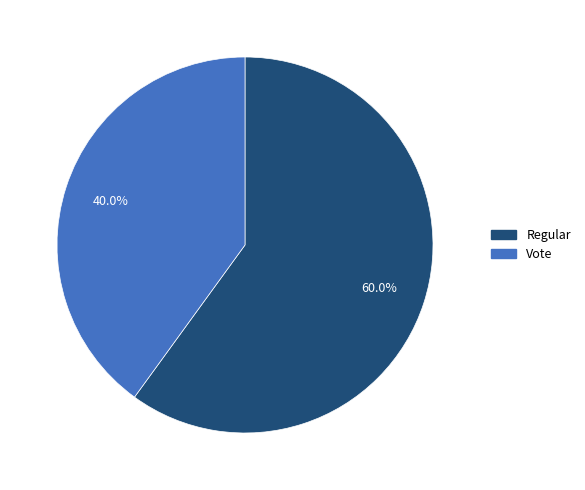

Which category has the smallest portion of the pie?

Vote